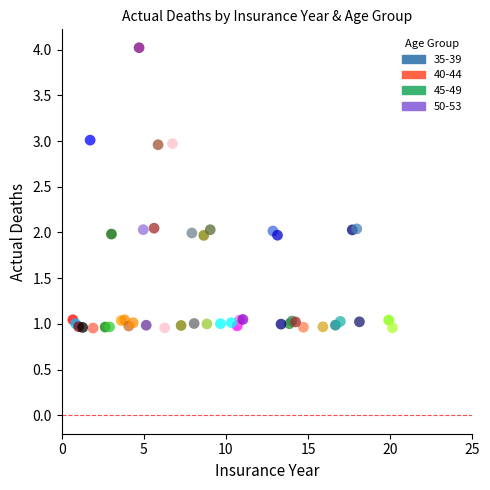

Which series contains the highest Y value?

35-39